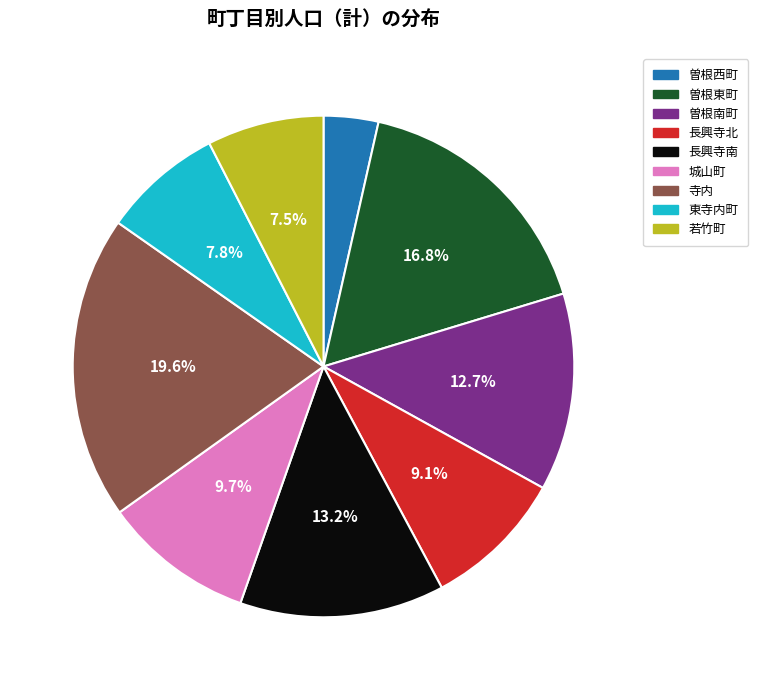

Which category has the smallest portion of the pie?

曽根西町